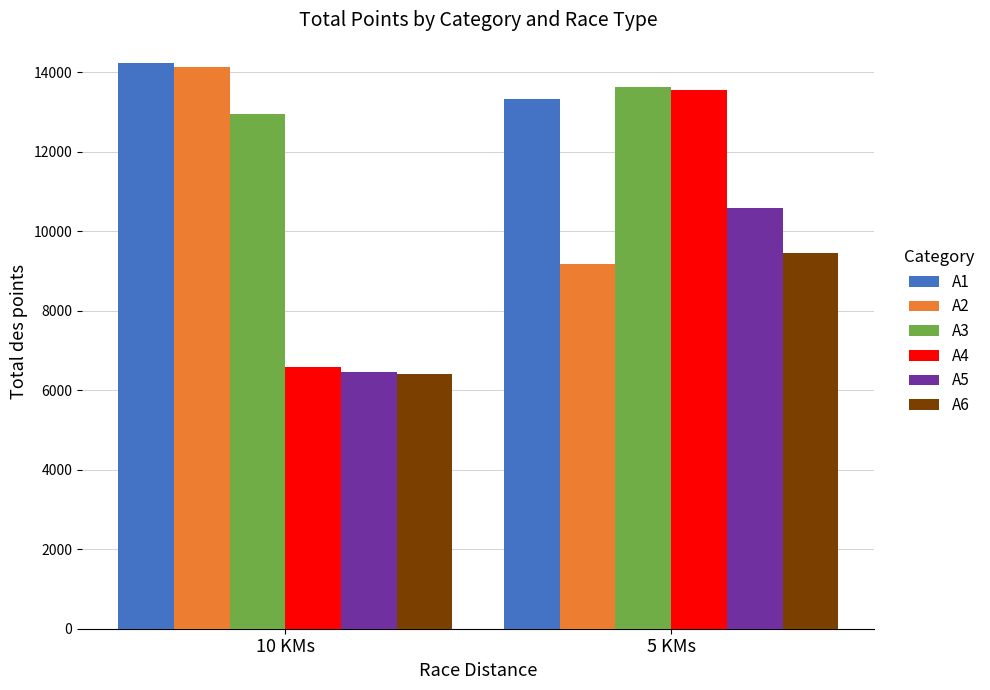

What is the value of the A5 bar at the 1st from the left?

6459